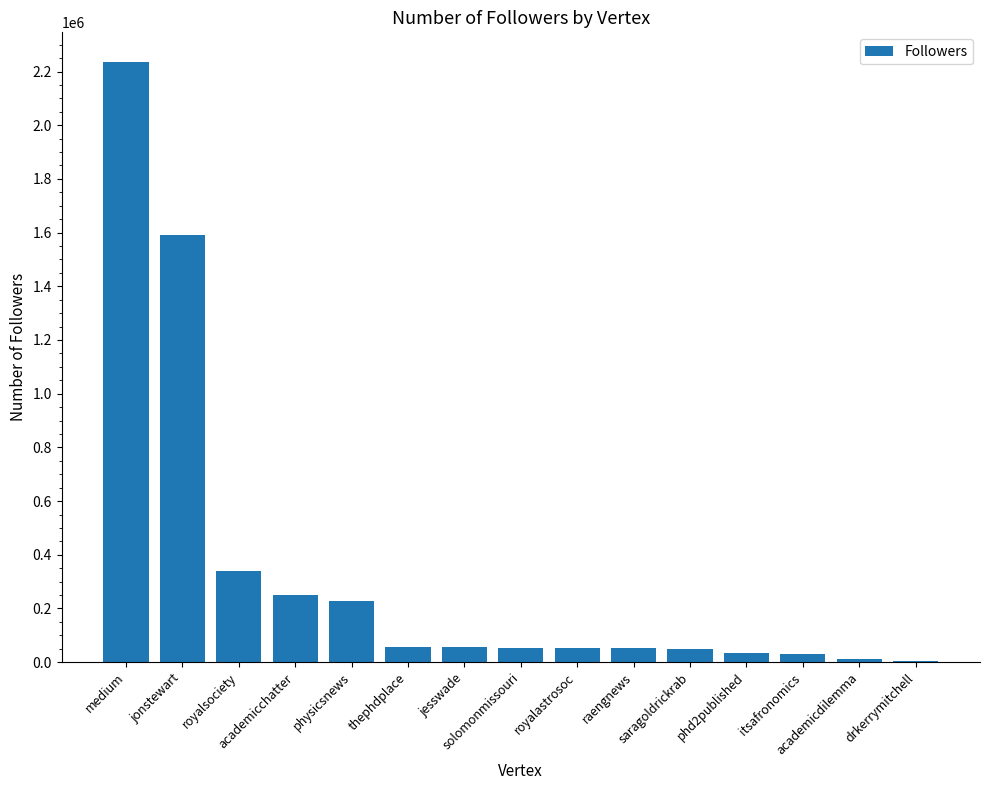

What is the maximum value shown in the chart?

2234289